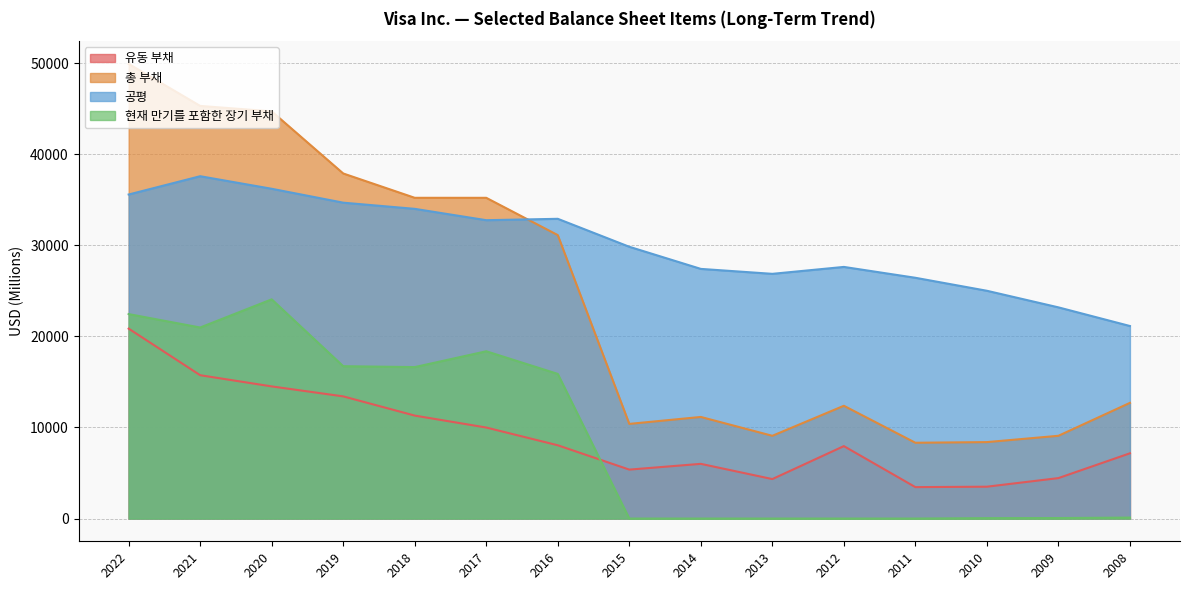

The value of 현재 만기를 포함한 장기 부채 at 2019 is 16729. True or false?

True